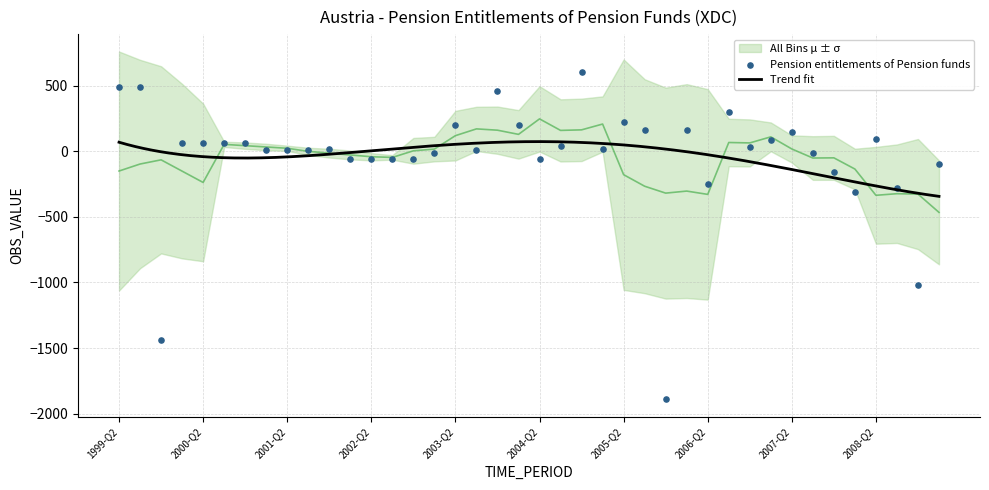

What is the change in value from 2002-Q2 to 2003-Q1?

+43